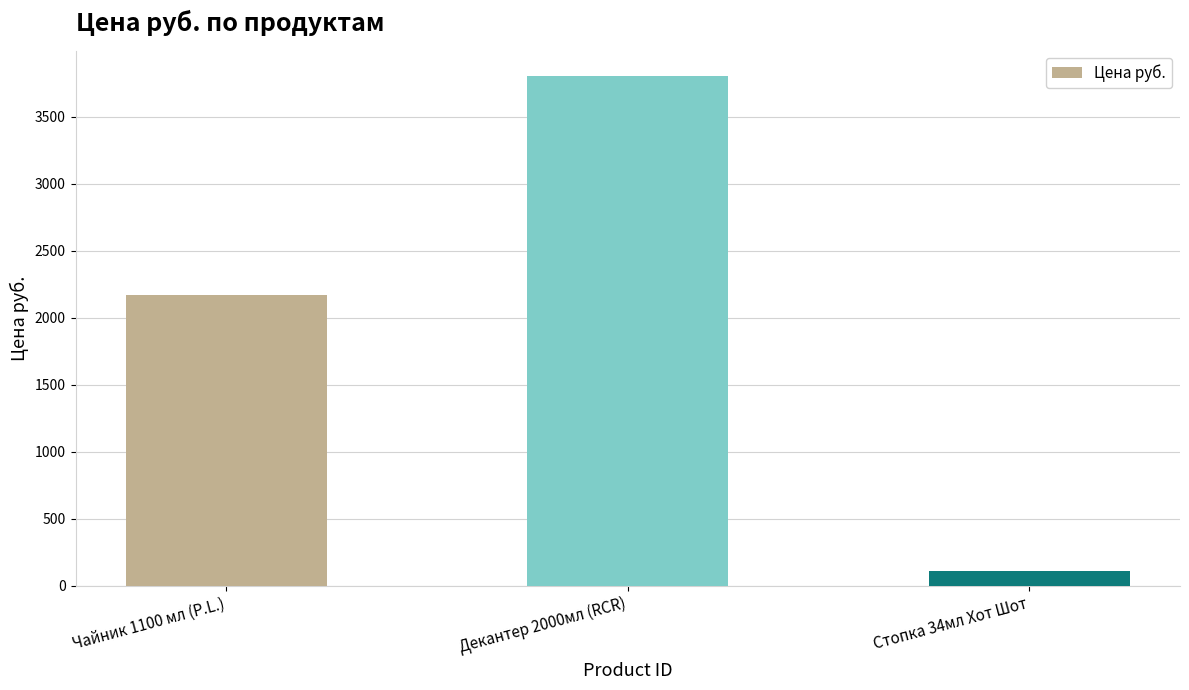

Read the value at Декантер 2000мл (RCR).

3803